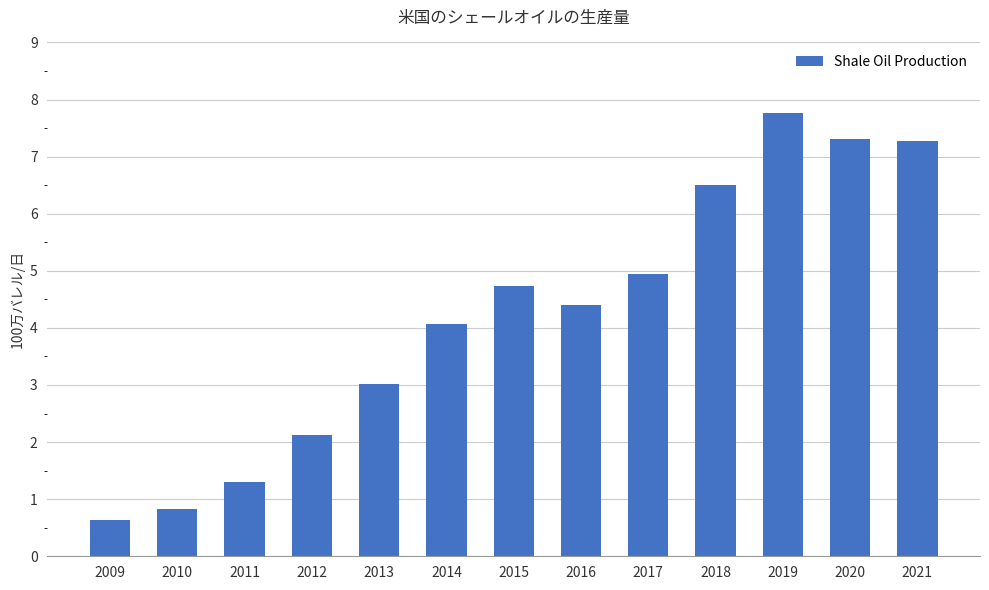

Which category has the highest value across all series?

2019